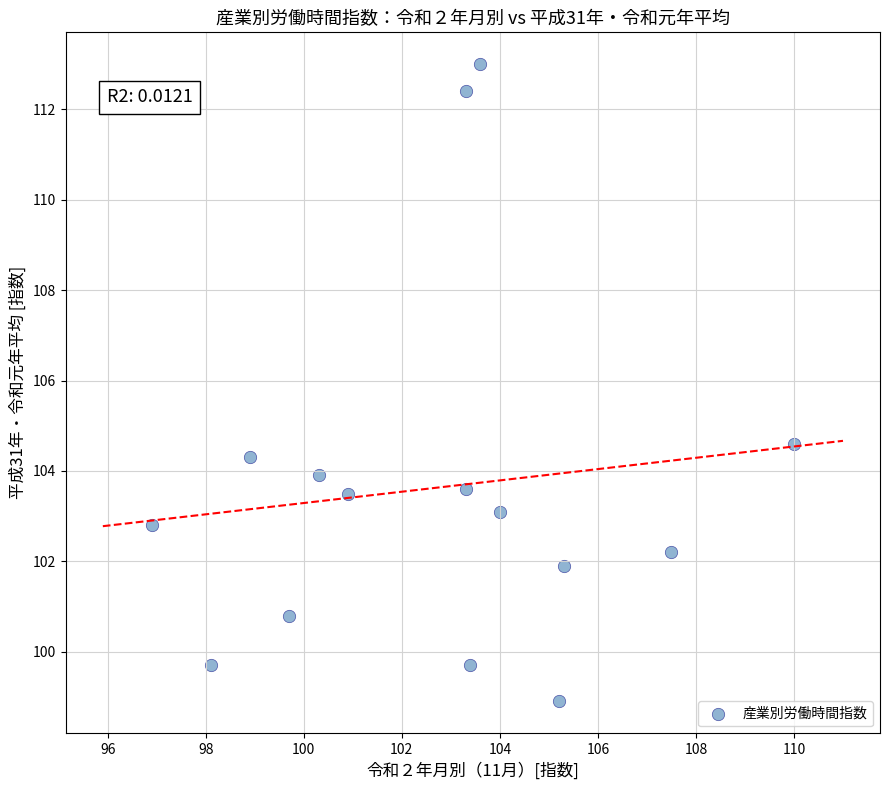

What Y value in the scatter plot is closest to 105?

104.6